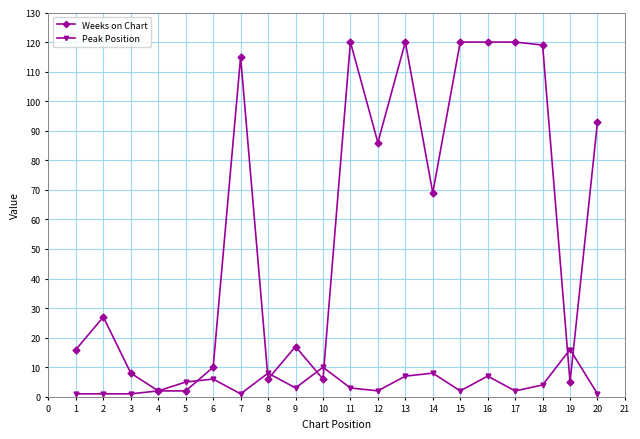

True or false: Weeks on Chart and Peak Position intersect in this chart.

True